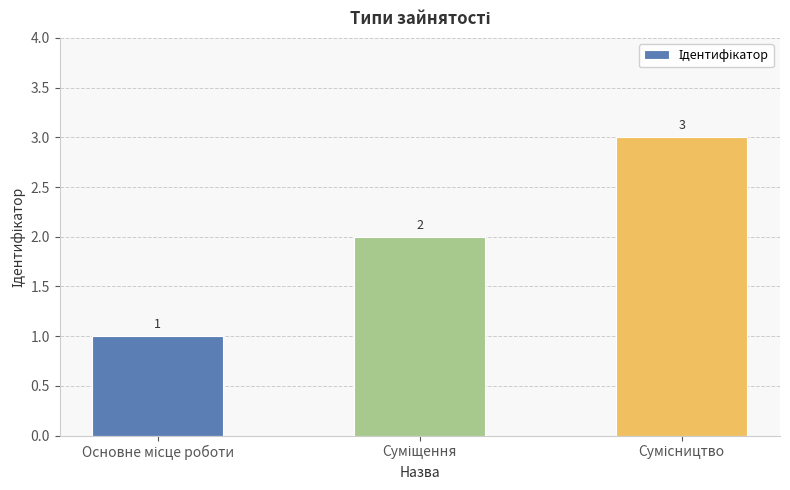

What is the value of the 3rd bar from the left?

3